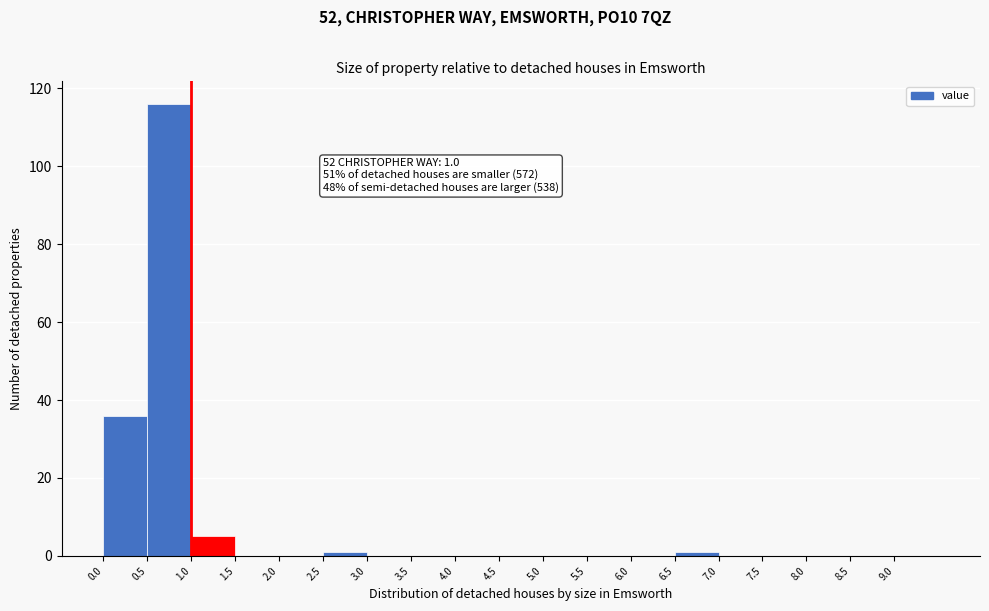

Which range on the x-axis has the tallest bar?

0.5 to 1.0